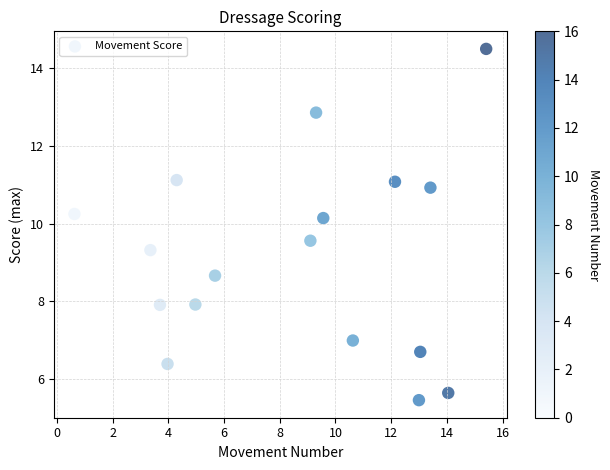

What is the range of Y values (max minus min)?

9.0